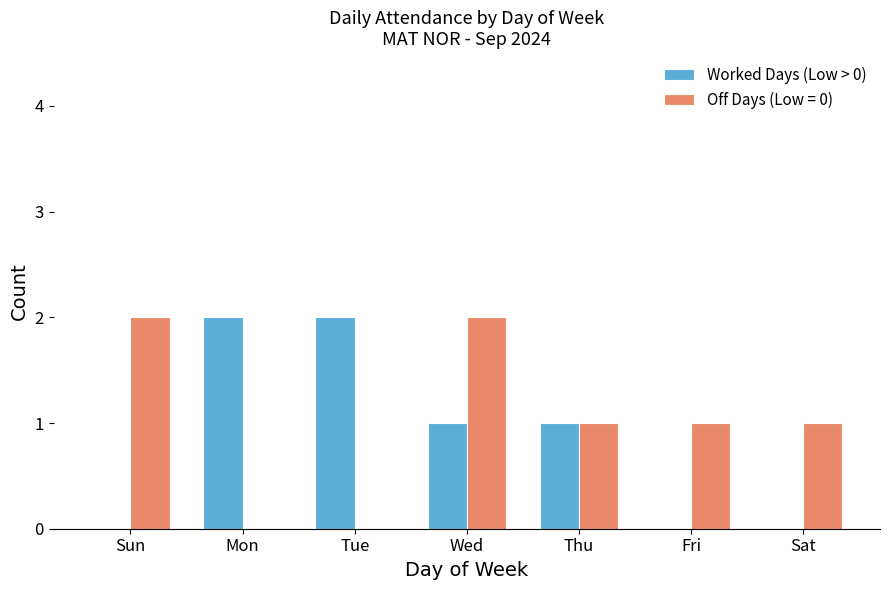

Does the chart contain stacked bars?

No